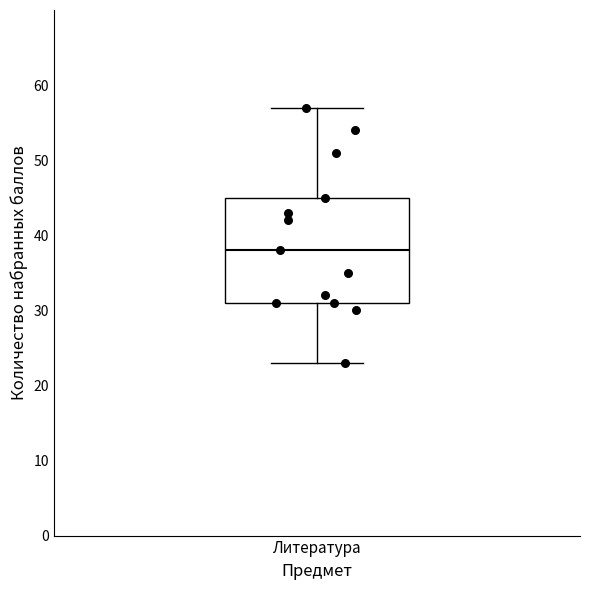

Transcribe this box plot: give where the median line is, the range the box spans, and where the two whiskers end, as read against the y-axis. The values are not printed on the chart, so give them approximately, as read against the axis.

median 38, box 31 to 45, whiskers 23 to 57